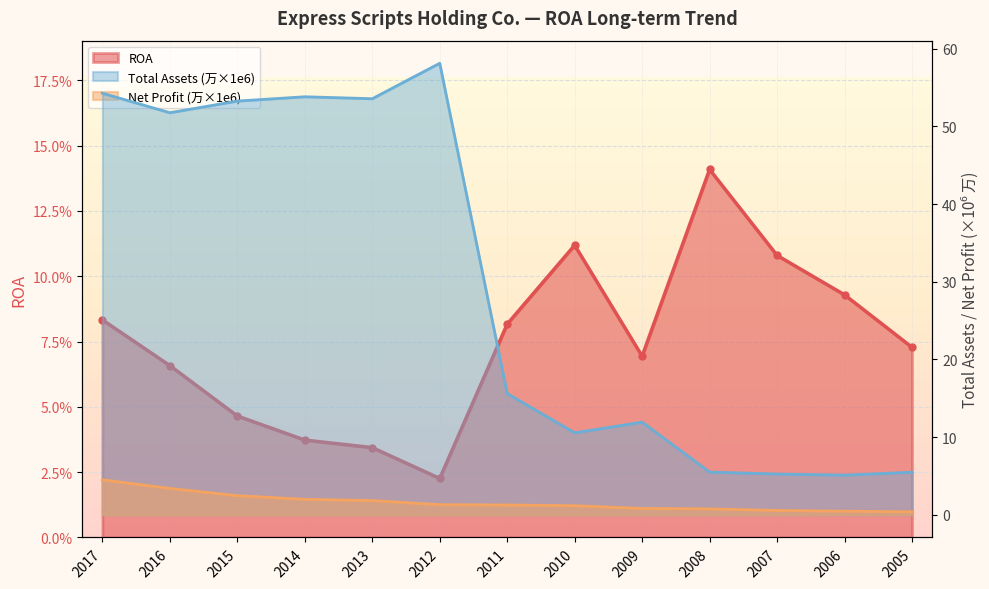

What is the value of the Total Assets (万) point at the 8th from the left?

10.6